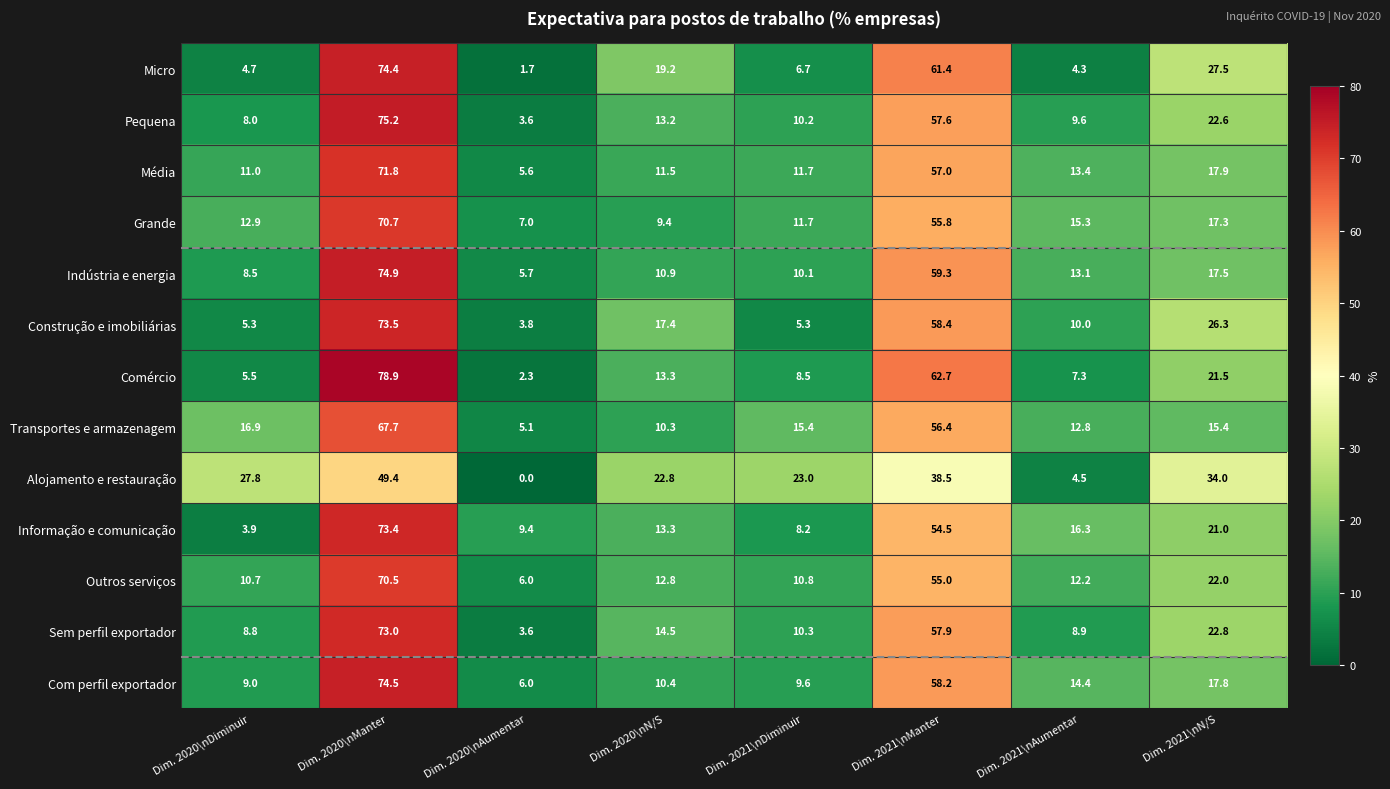

At how many categories does at least one series exceed 67?

1